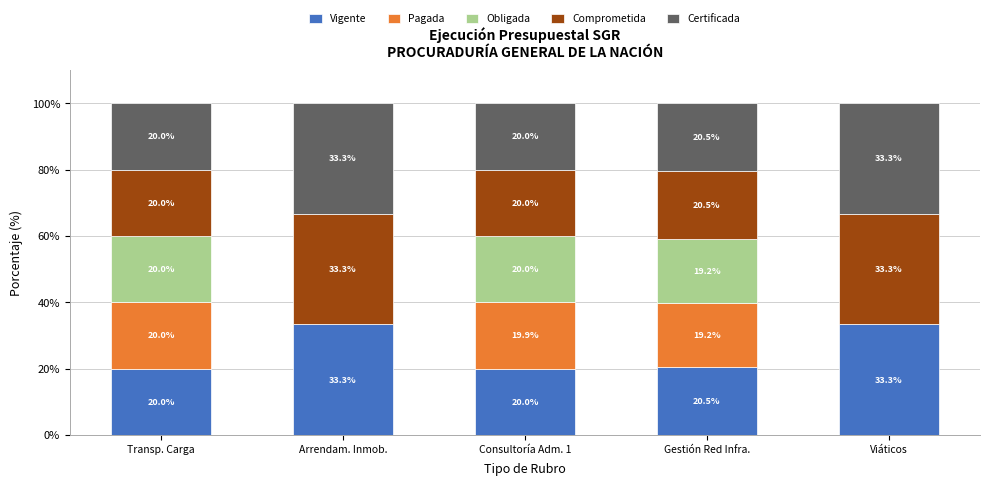

True or false: Vigente has a value of 7.6 at Transp. Carga.

False